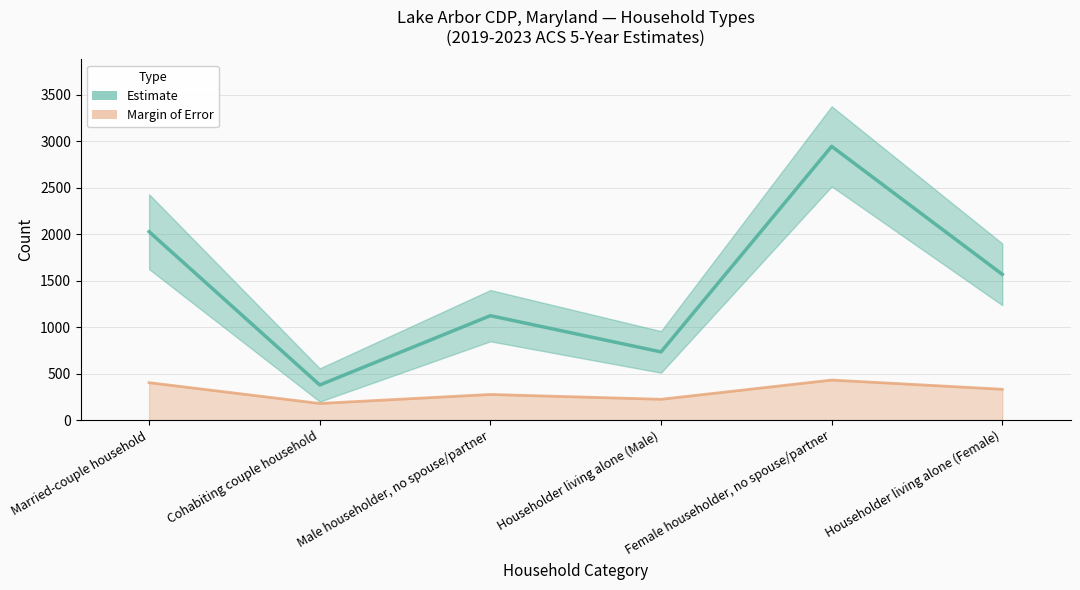

Rank the categories by Estimate value from lowest to highest.

Cohabiting couple household, Householder living alone (Male), Male householder, no spouse/partner, Householder living alone (Female), Married-couple household, Female householder, no spouse/partner